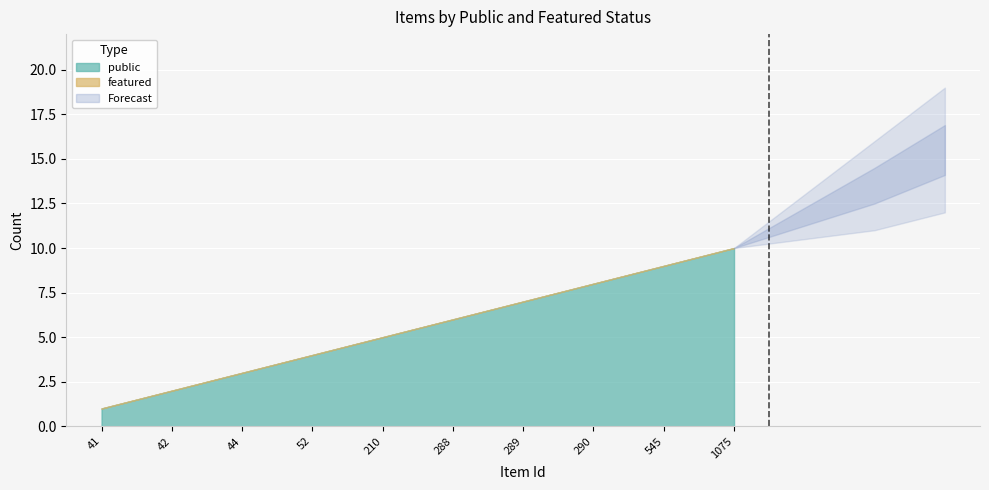

True or false: public and featured intersect in this chart.

False